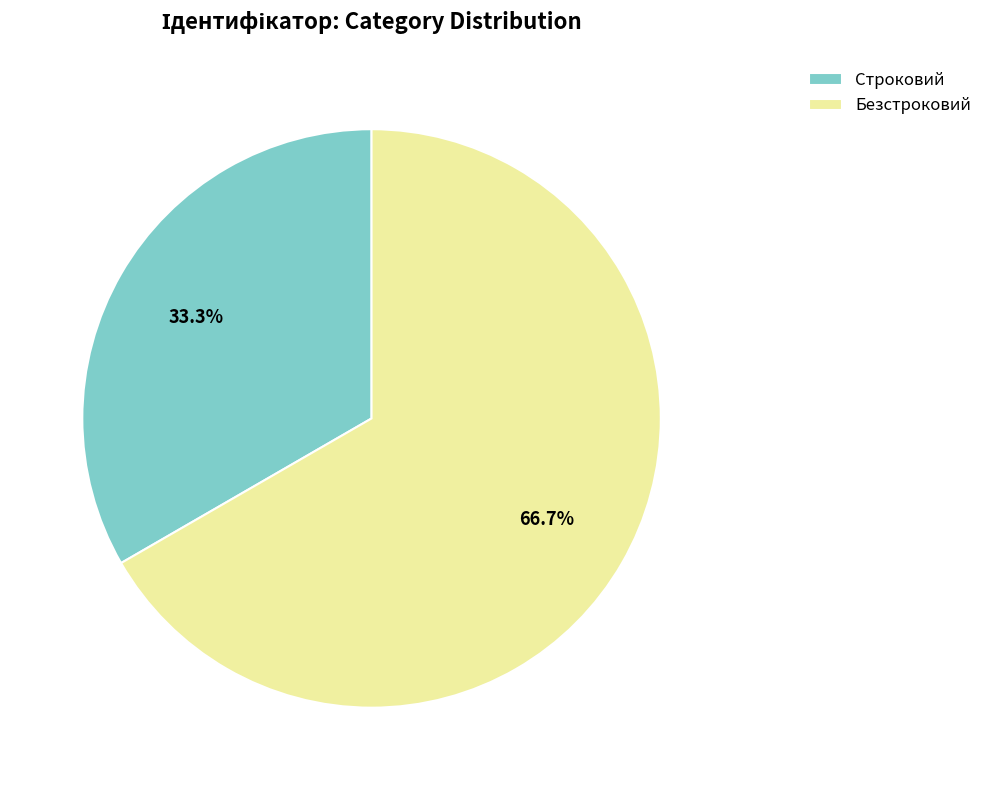

Is there a majority slice in this chart?

Yes